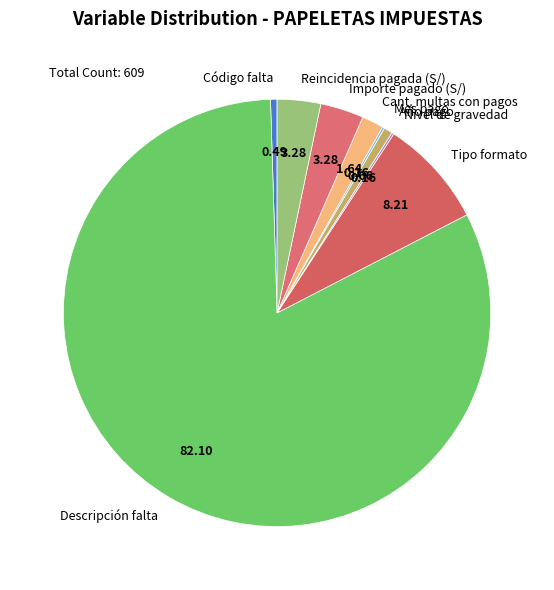

Which has a higher value, Año pago or Cant. multas con pagos?

Cant. multas con pagos